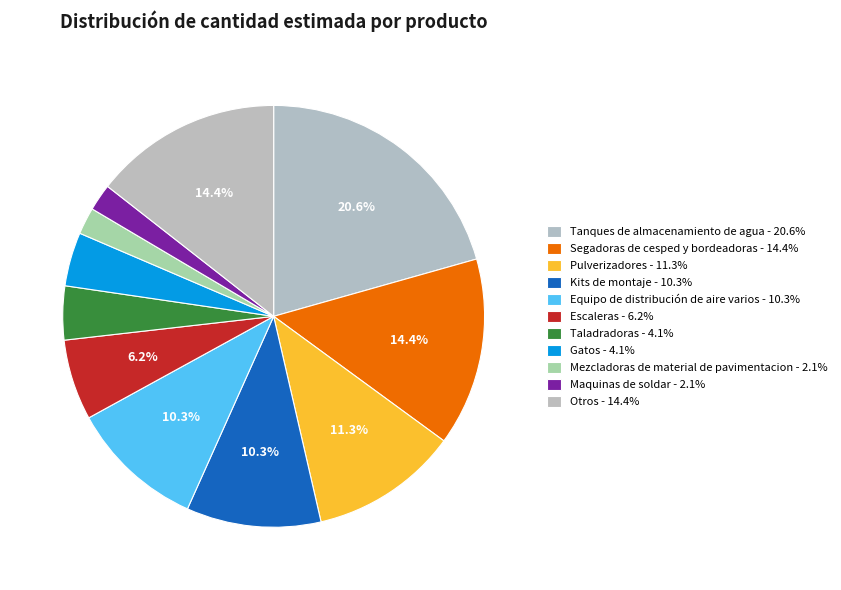

How many segments does this pie chart have?

11